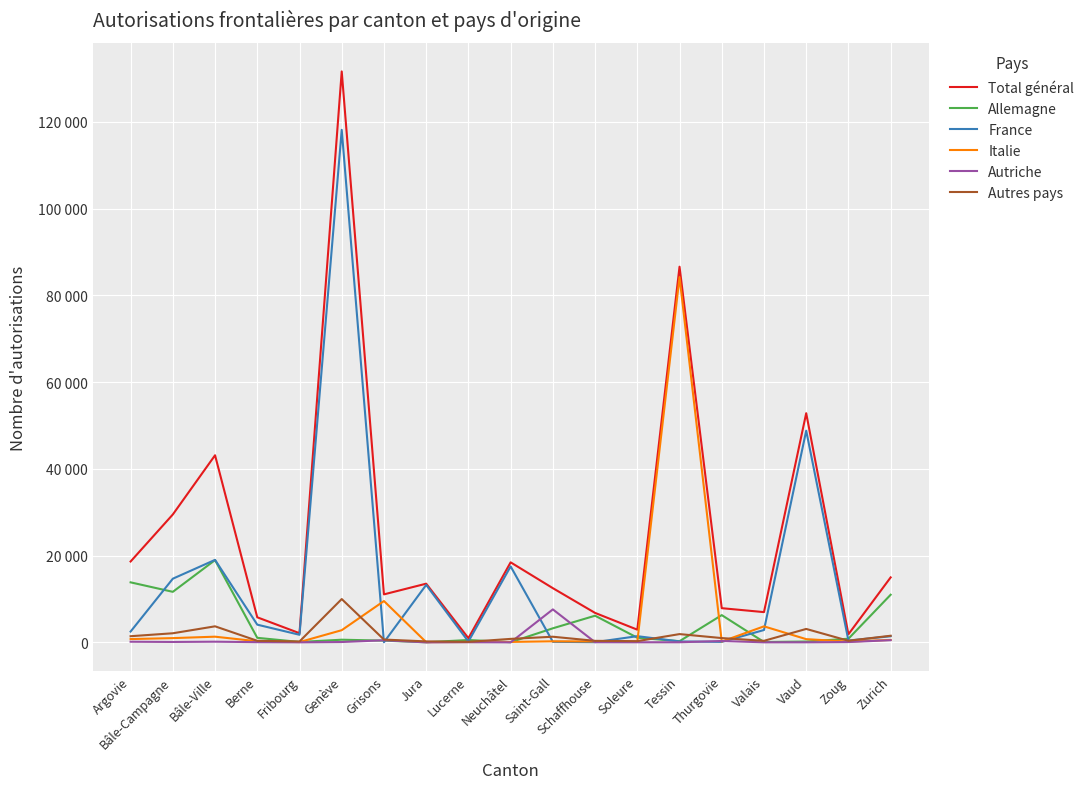

At how many categories does at least one series exceed 45960?

3